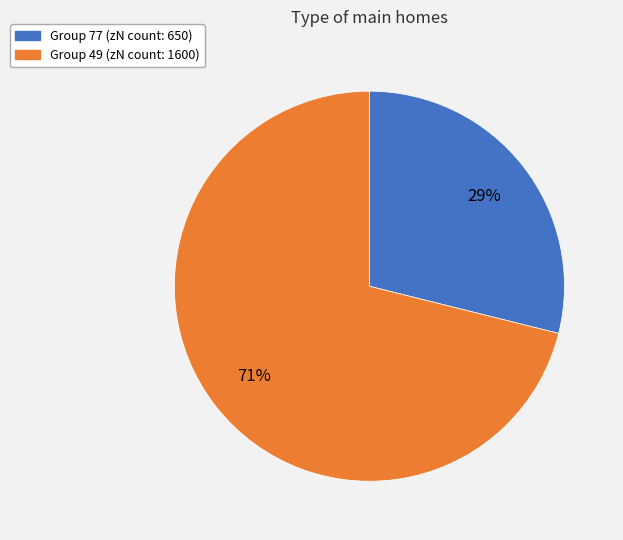

To the nearest percent, what is the average slice percentage?

50%